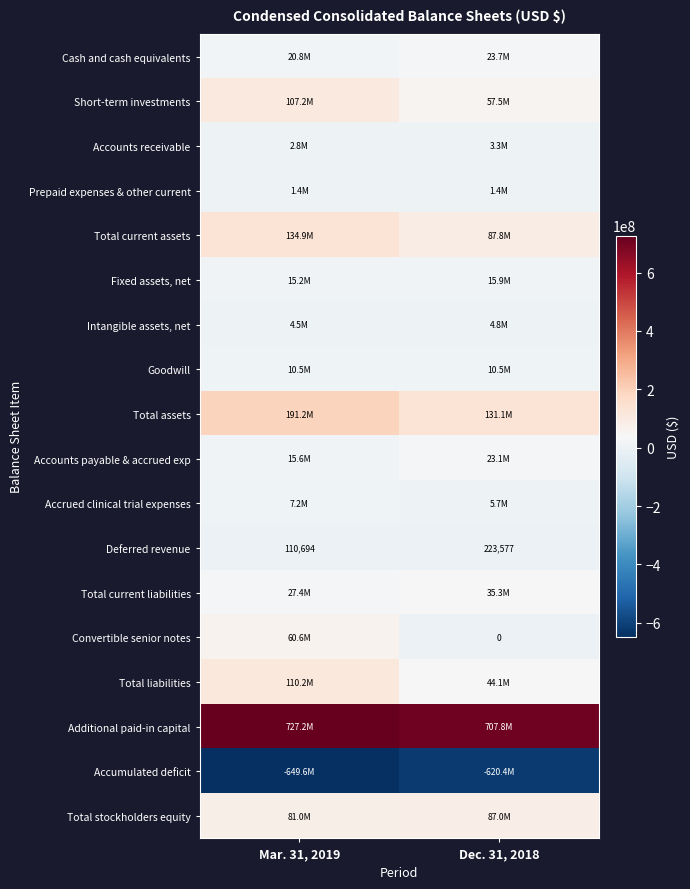

The value of Deferred revenue at Dec. 31, 2018 is 332628. True or false?

False